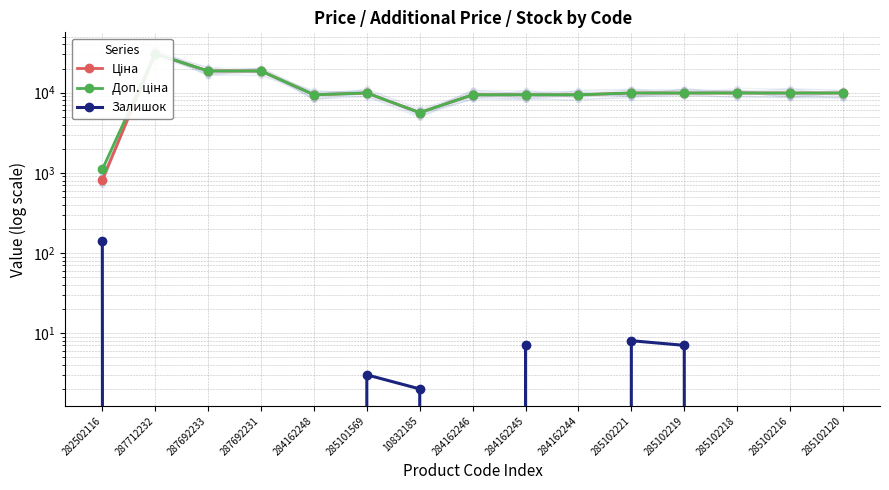

Which series has the largest total across all categories?

Доп. ціна